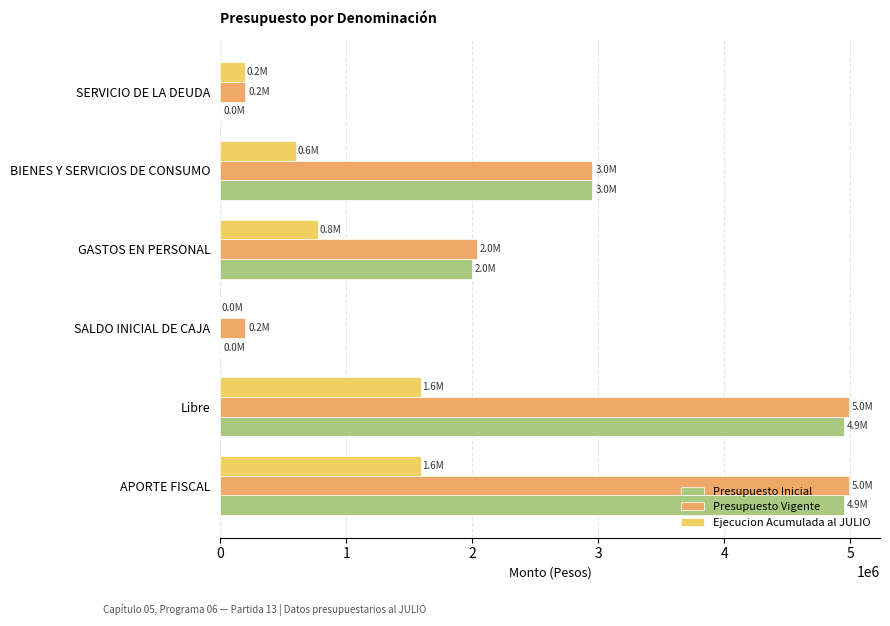

How many Presupuesto Vigente values are between 198161 and 4988212?

6